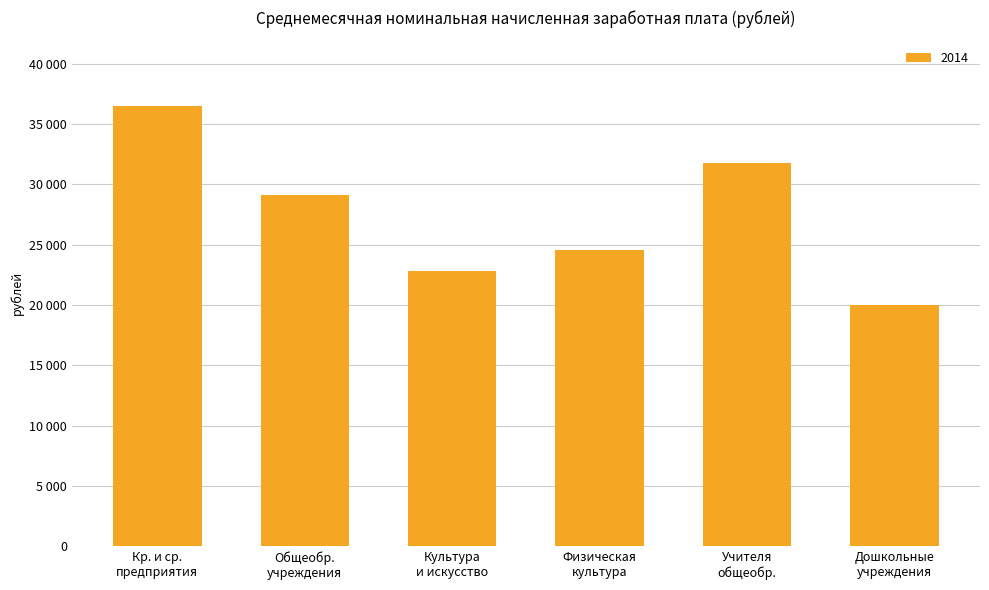

What is the label of the 5th bar from the left?

Учителя
общеобр.